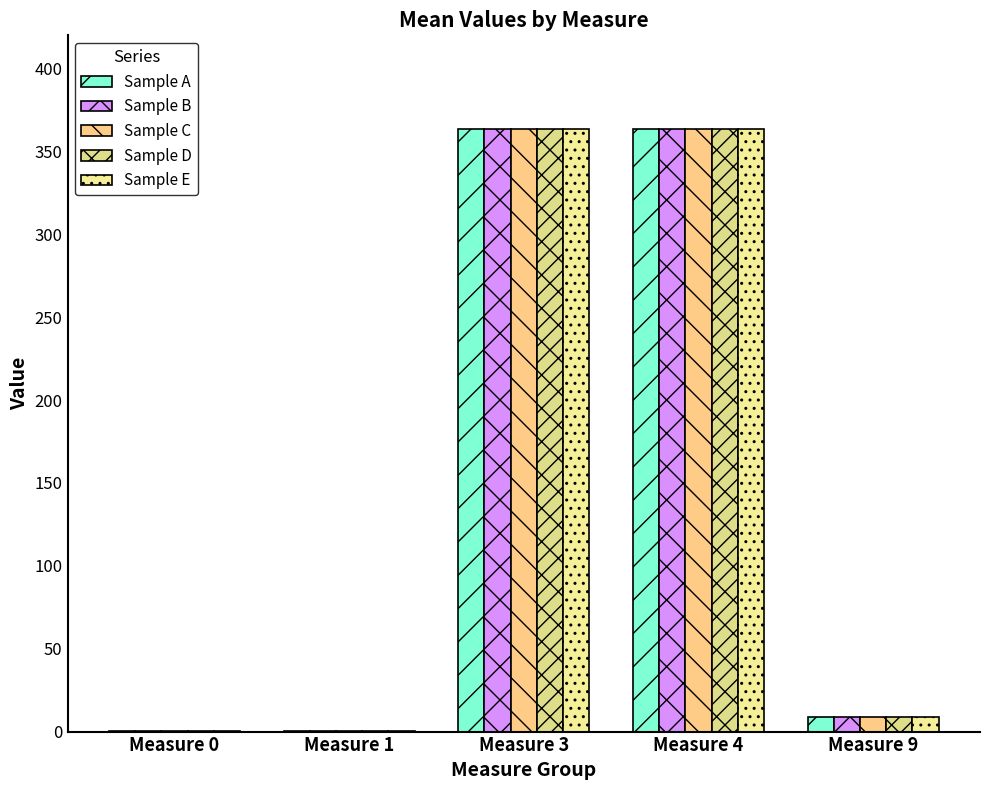

Reading left to right, what are all the values shown in this chart?

Sample A: Measure 0=0.2	Measure 1=0.1	Measure 3=363.6	Measure 4=363.6	Measure 9=8.9
Sample B: Measure 0=0.1	Measure 1=0.2	Measure 3=363.7	Measure 4=363.6	Measure 9=8.9
Sample C: Measure 0=0.4	Measure 1=0.2	Measure 3=363.7	Measure 4=363.5	Measure 9=8.9
Sample D: Measure 0=0.3	Measure 1=0.1	Measure 3=363.6	Measure 4=363.6	Measure 9=8.8
Sample E: Measure 0=0.3	Measure 1=0.1	Measure 3=363.6	Measure 4=363.6	Measure 9=8.9